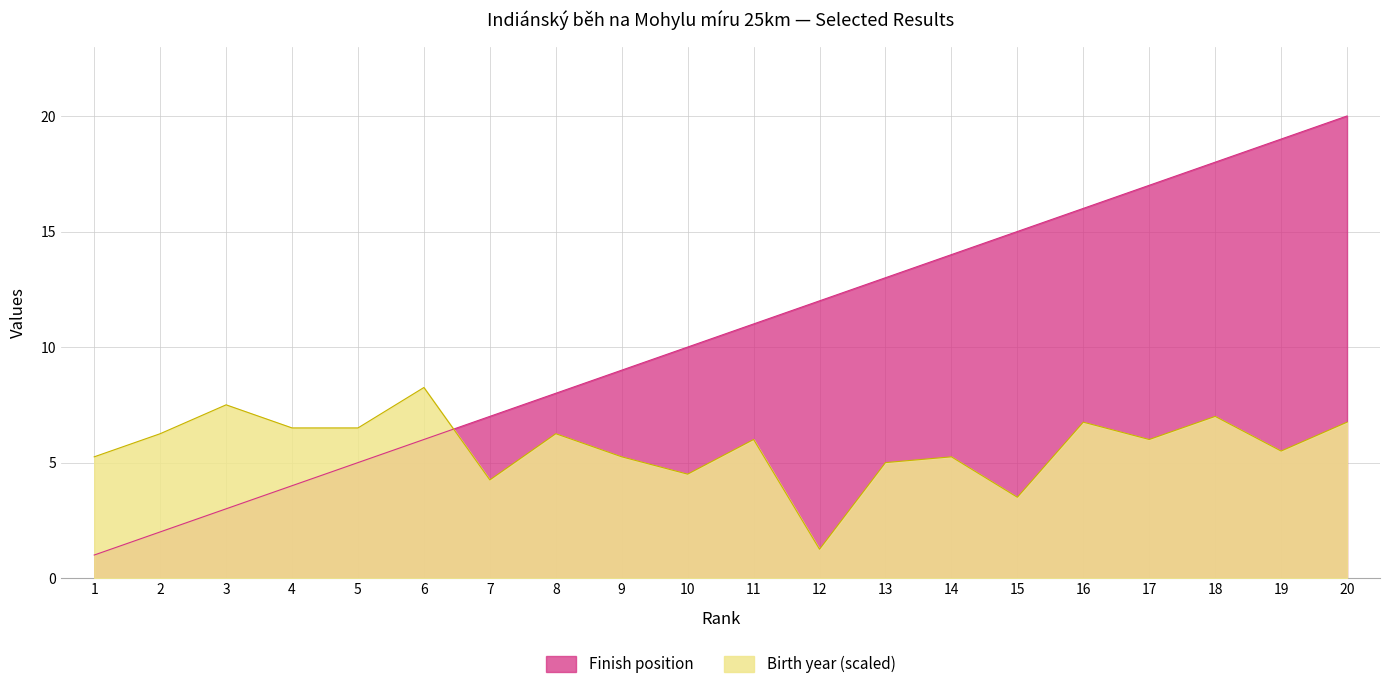

At which category does Birth year reach its first local valley?

7